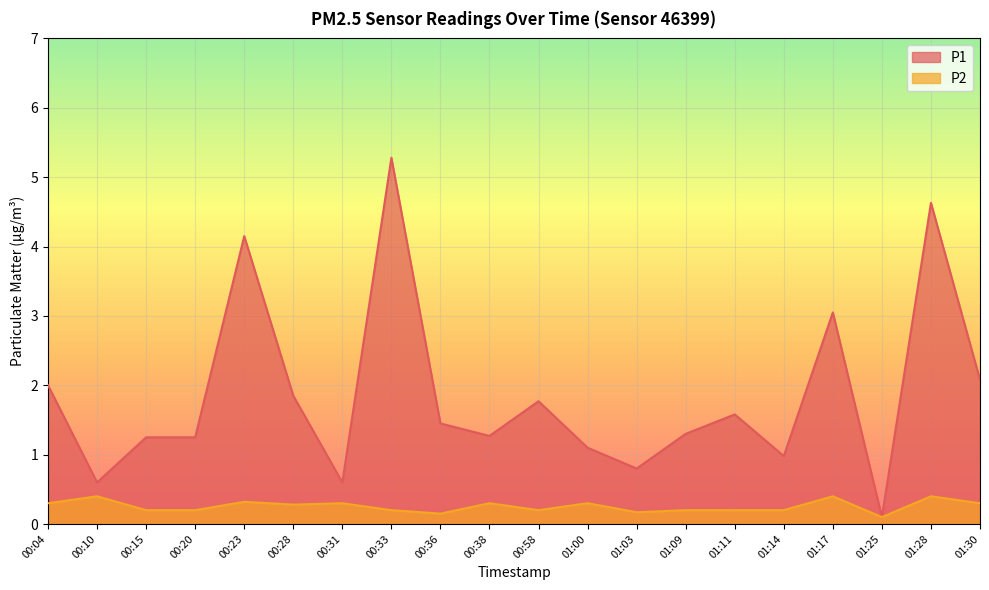

What is the average value of the P2 series?

0.3